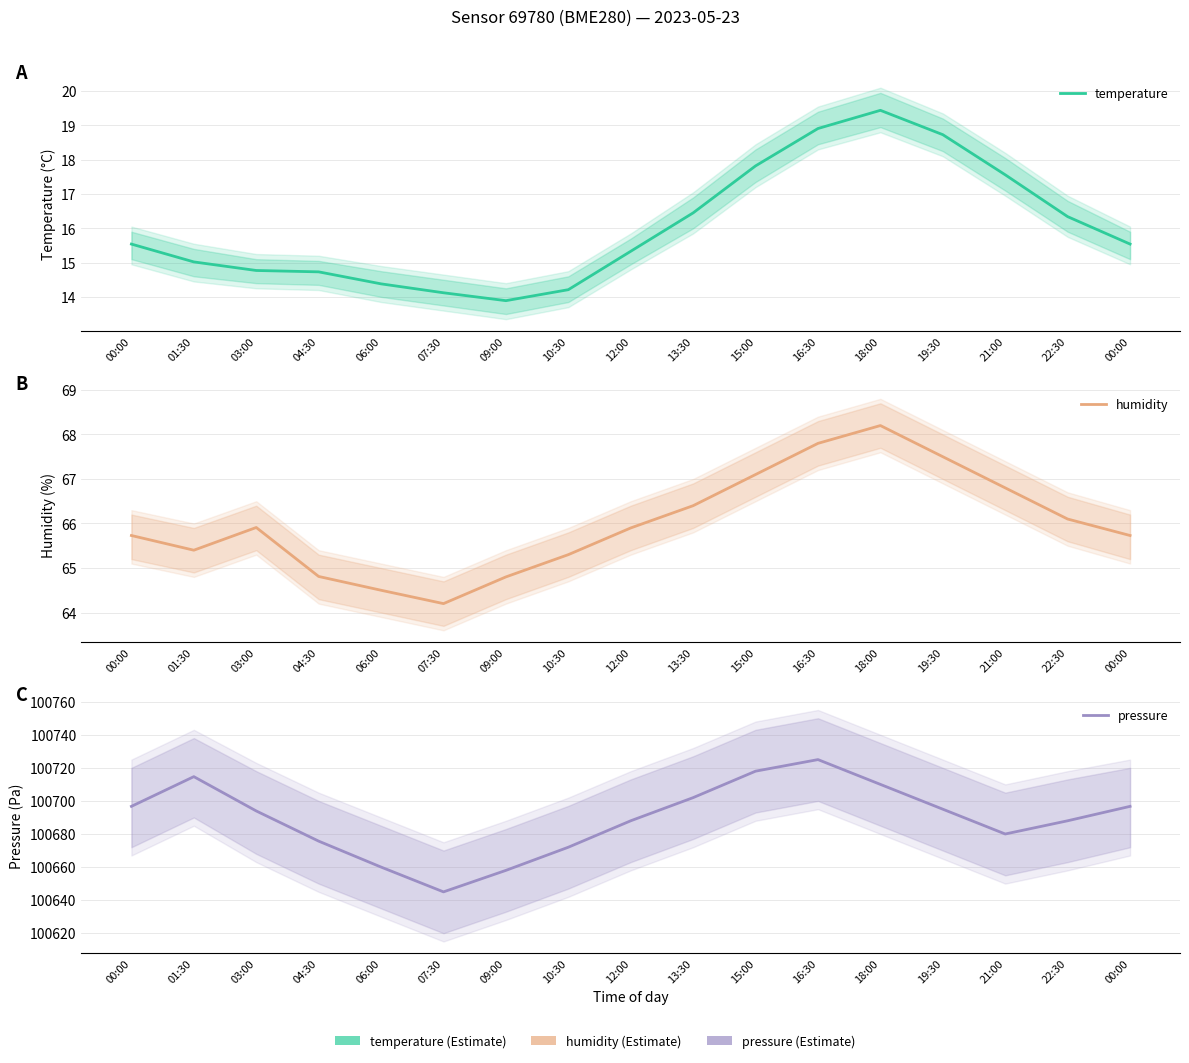

Reading right to left, what are all the values shown in this chart?

temperature: 15.5	16.3	17.6	18.7	19.4	18.9	17.8	16.4	15.3	14.2	13.9	14.1	14.4	14.7	14.8	15.0	15.5
humidity: 65.7	66.1	66.8	67.5	68.2	67.8	67.1	66.4	65.9	65.3	64.8	64.2	64.5	64.8	65.9	65.4	65.7
pressure: 100696.7	100688.0	100680.0	100695.0	100710.0	100725.0	100718.0	100702.0	100688.0	100672.0	100658.0	100645.0	100660.0	100675.7	100693.9	100714.7	100696.7